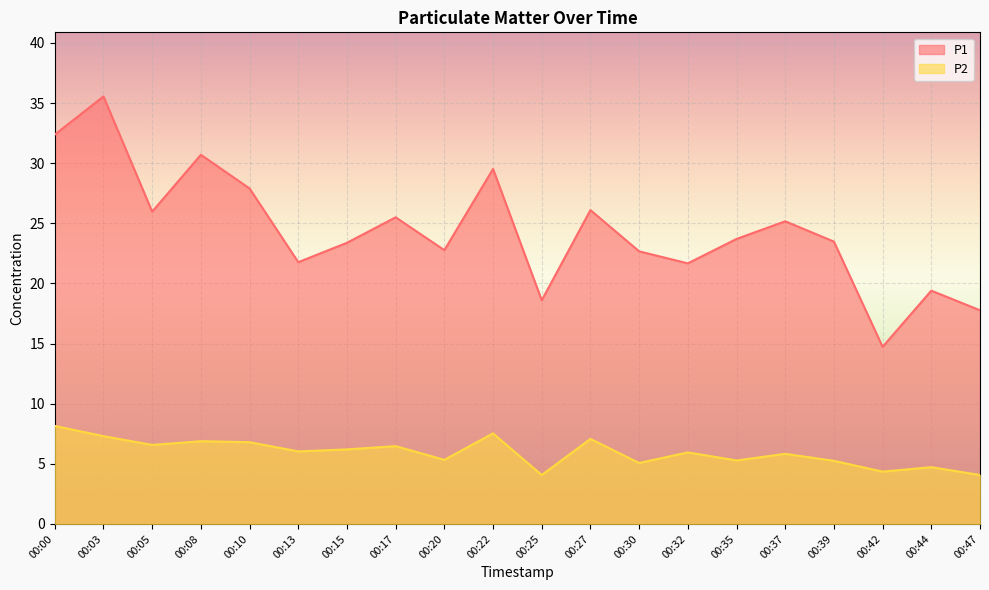

What is the maximum value for P2?

8.2